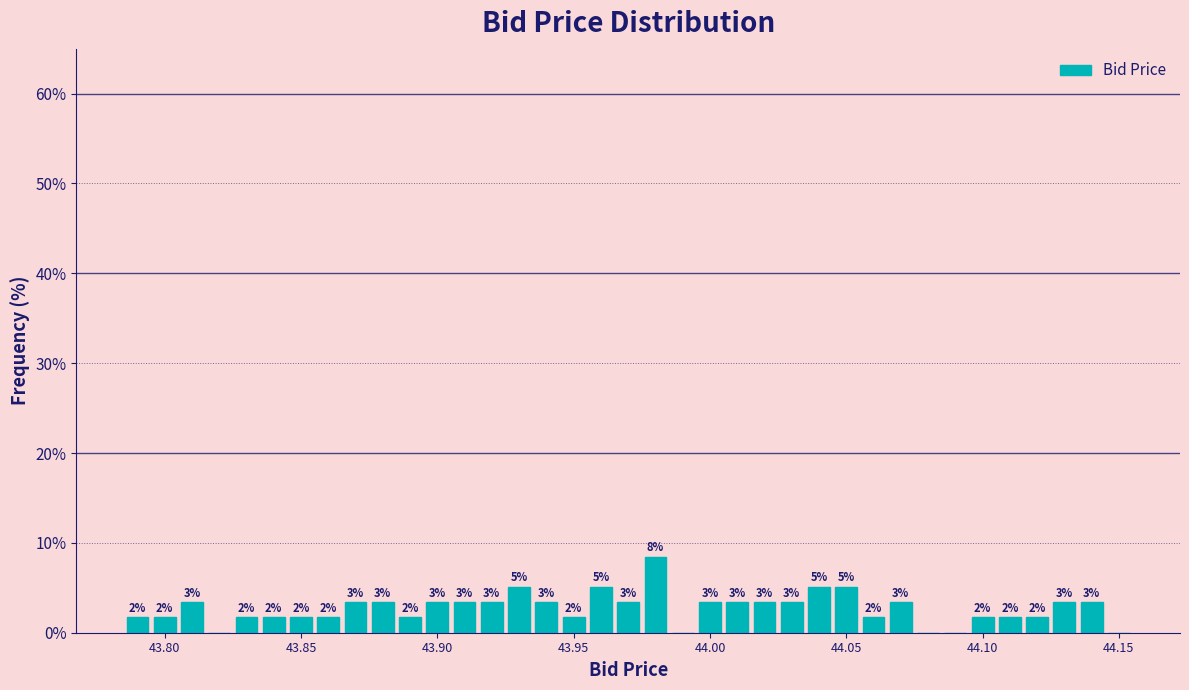

Around what value on the x-axis is the tallest bar? Give the approximate position of its centre, as read against the axis.

43.980